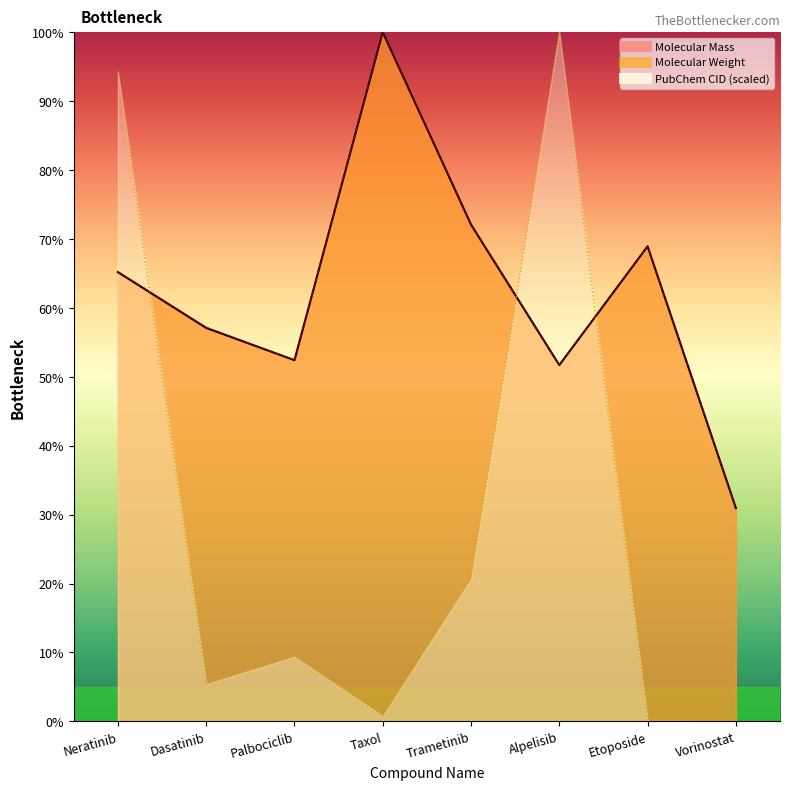

Rank the series at Etoposide from lowest to highest value.

PubChem CID, Molecular Weight, Molecular Mass